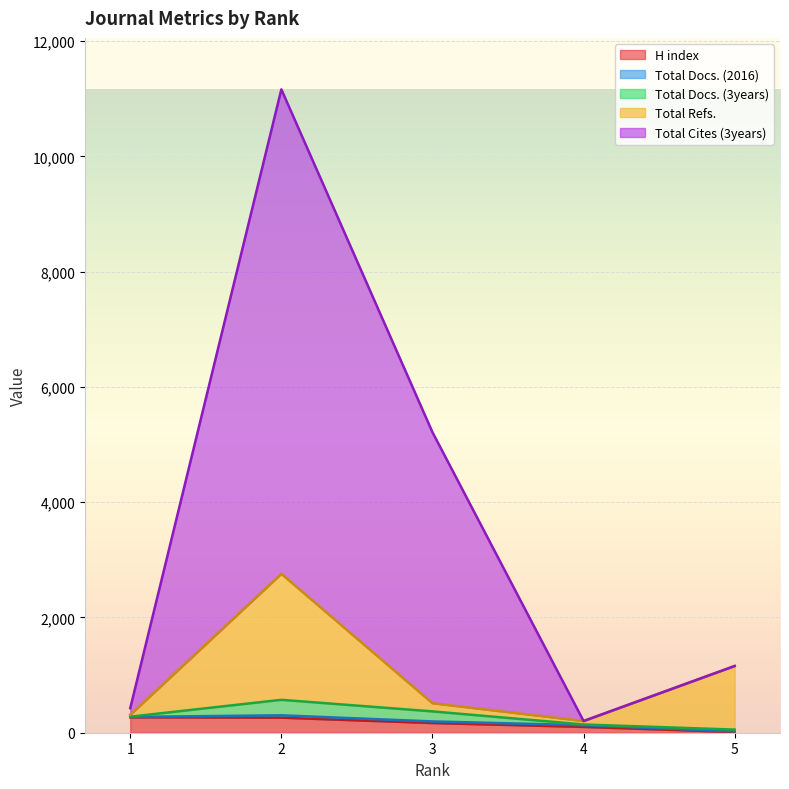

The value of H index at 5 is 3. True or false?

False